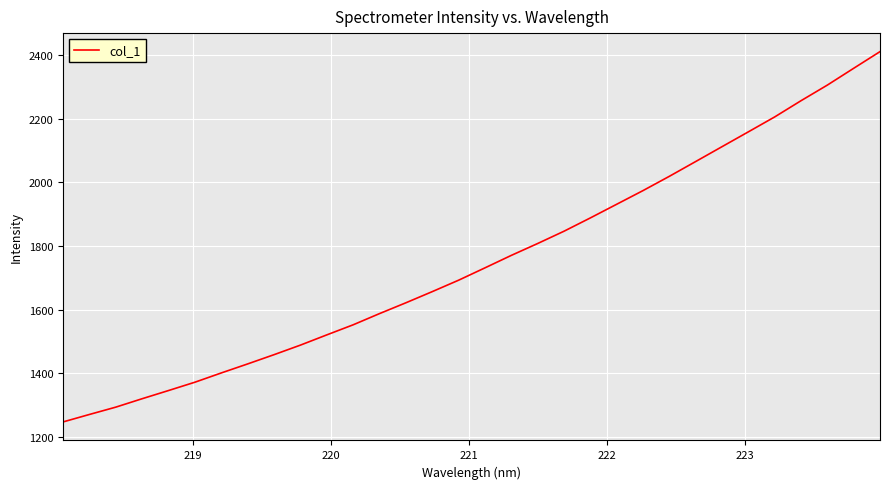

What is the minimum value shown in the chart?

1246.3